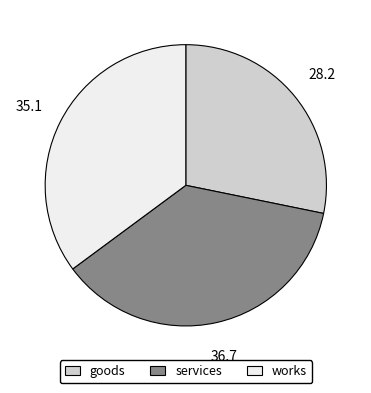

Is there a majority slice in this chart?

No